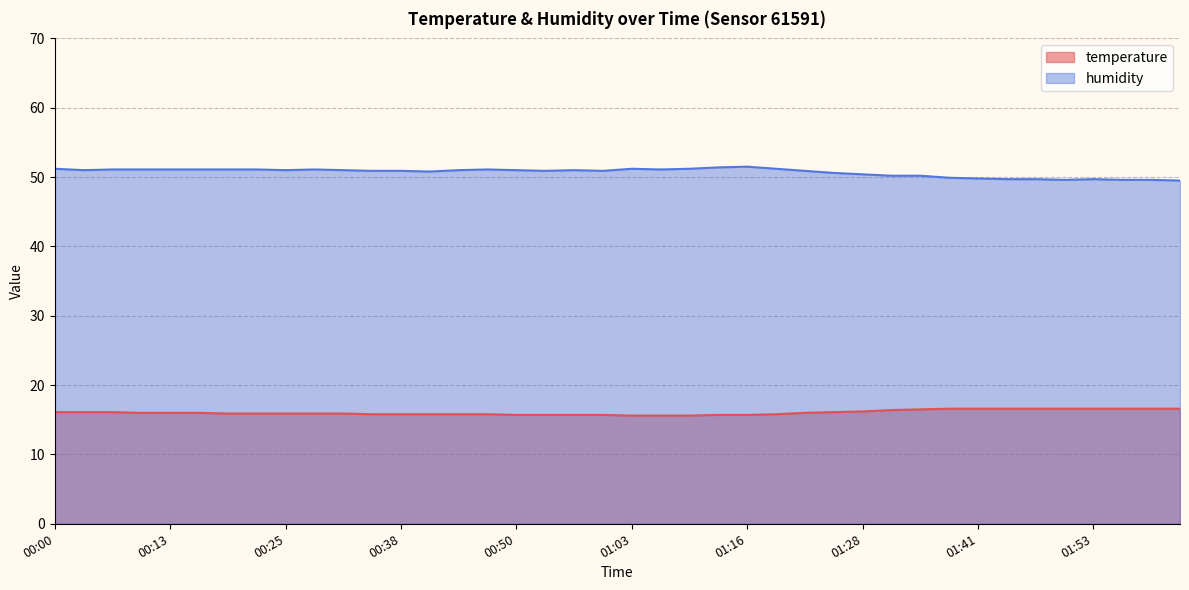

Reading left to right, what are all the values shown in this chart?

temperature: 16.1	16.1	16.1	16.0	16.0	16.0	15.9	15.9	15.9	15.9	15.9	15.8	15.8	15.8	15.8	15.8	15.7	15.7	15.7	15.7	15.6	15.6	15.6	15.7	15.7	15.8	16.0	16.1	16.2	16.4	16.5	16.6	16.6	16.6	16.6	16.6	16.6	16.6	16.6	16.6
humidity: 51.2	51.0	51.1	51.1	51.1	51.1	51.1	51.1	51.0	51.1	51.0	50.9	50.9	50.8	51.0	51.1	51.0	50.9	51.0	50.9	51.2	51.1	51.2	51.4	51.5	51.2	50.9	50.6	50.4	50.2	50.2	49.9	49.8	49.7	49.7	49.6	49.7	49.6	49.6	49.5